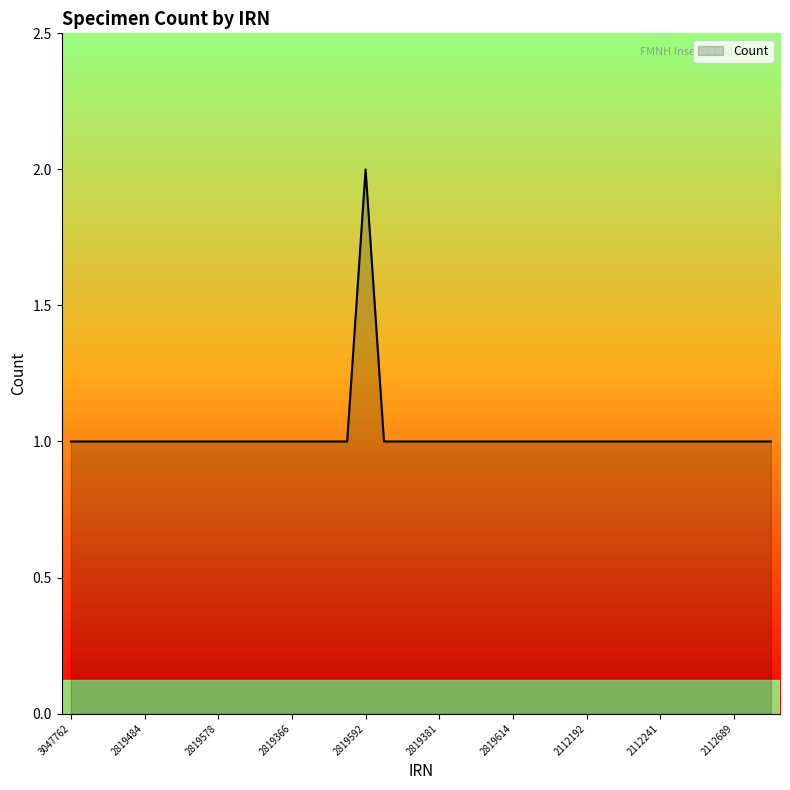

How many lines are shown in the chart?

1